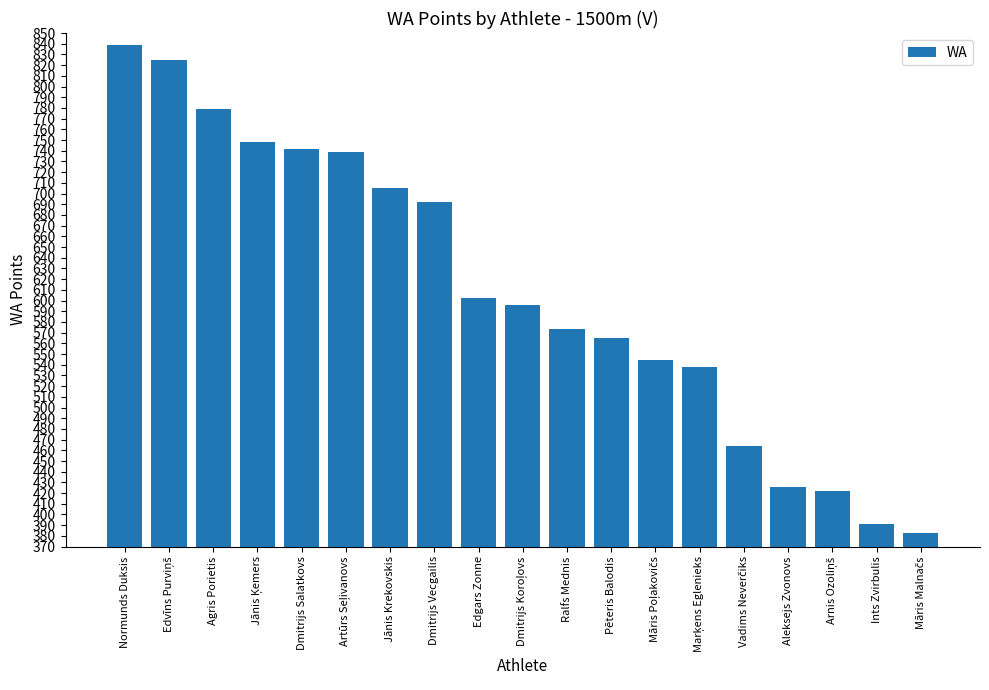

At which label does the data first exceed 596?

Normunds Duksis